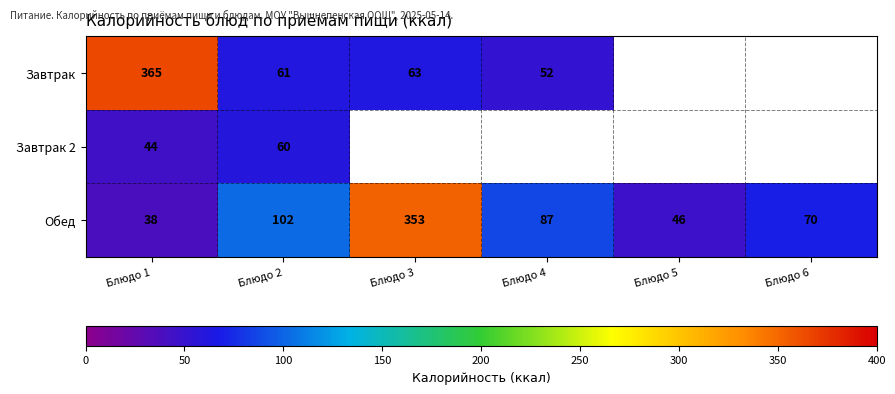

Is it true that Обед equals 20.0 at Блюдо 1?

False